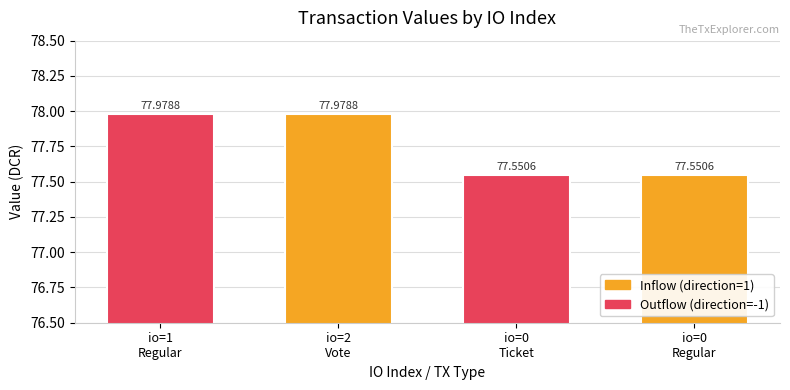

What is the approximate value at 2?

78.0